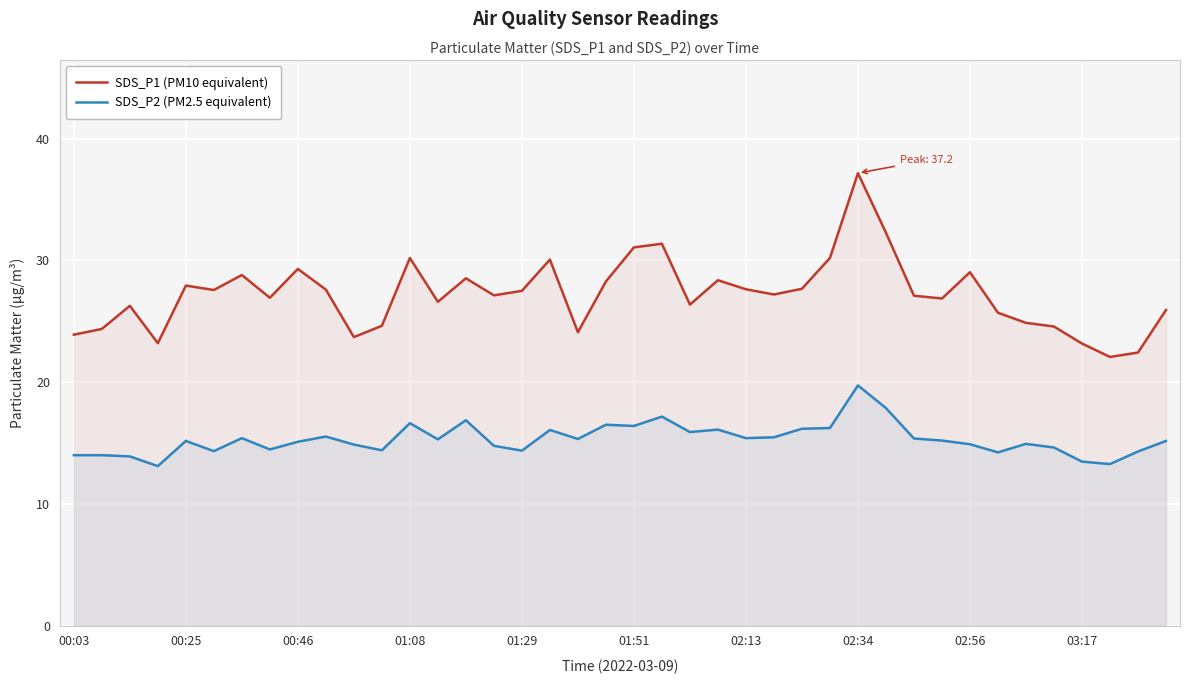

List the series in order of their overall mean, lowest first.

SDS_P2 (PM2.5 equivalent), SDS_P1 (PM10 equivalent)